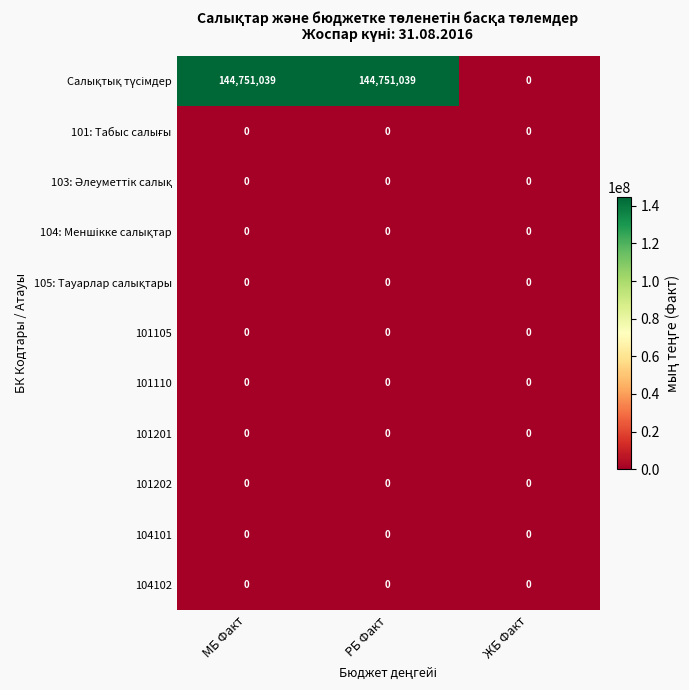

What is the difference between the highest and lowest values at МБ Факт?

144751039